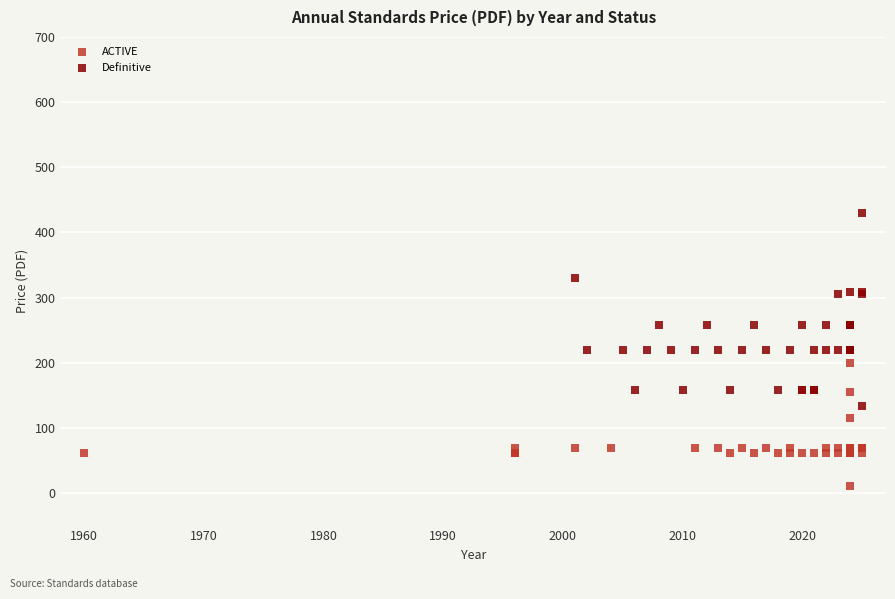

Which series has the widest spread of Y values?

Definitive